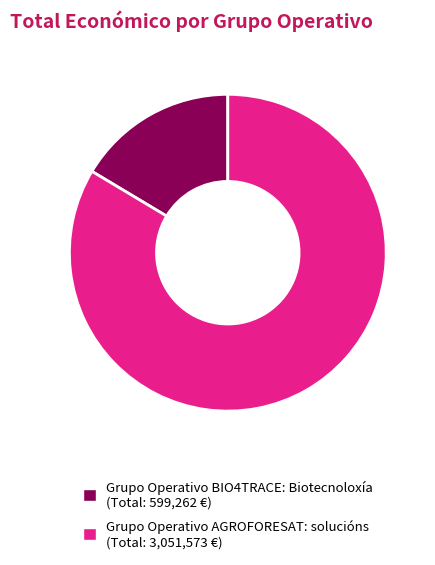

True or false: Grupo Operativo BIO4TRACE accounts for 27% of the total.

False